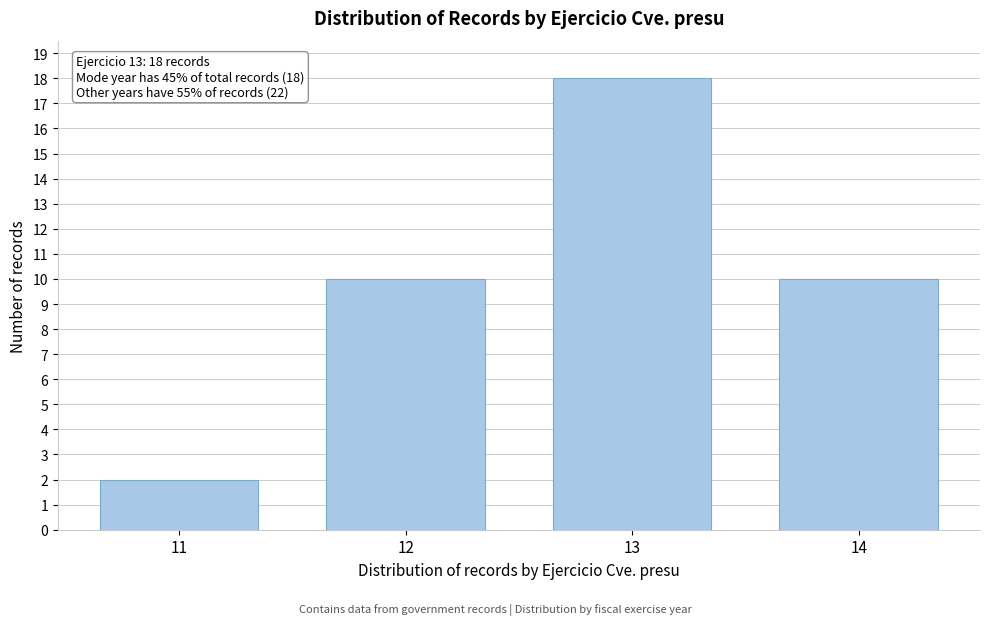

Reading right to left, list all the values displayed in this chart.

14=10	13=18	12=10	11=2